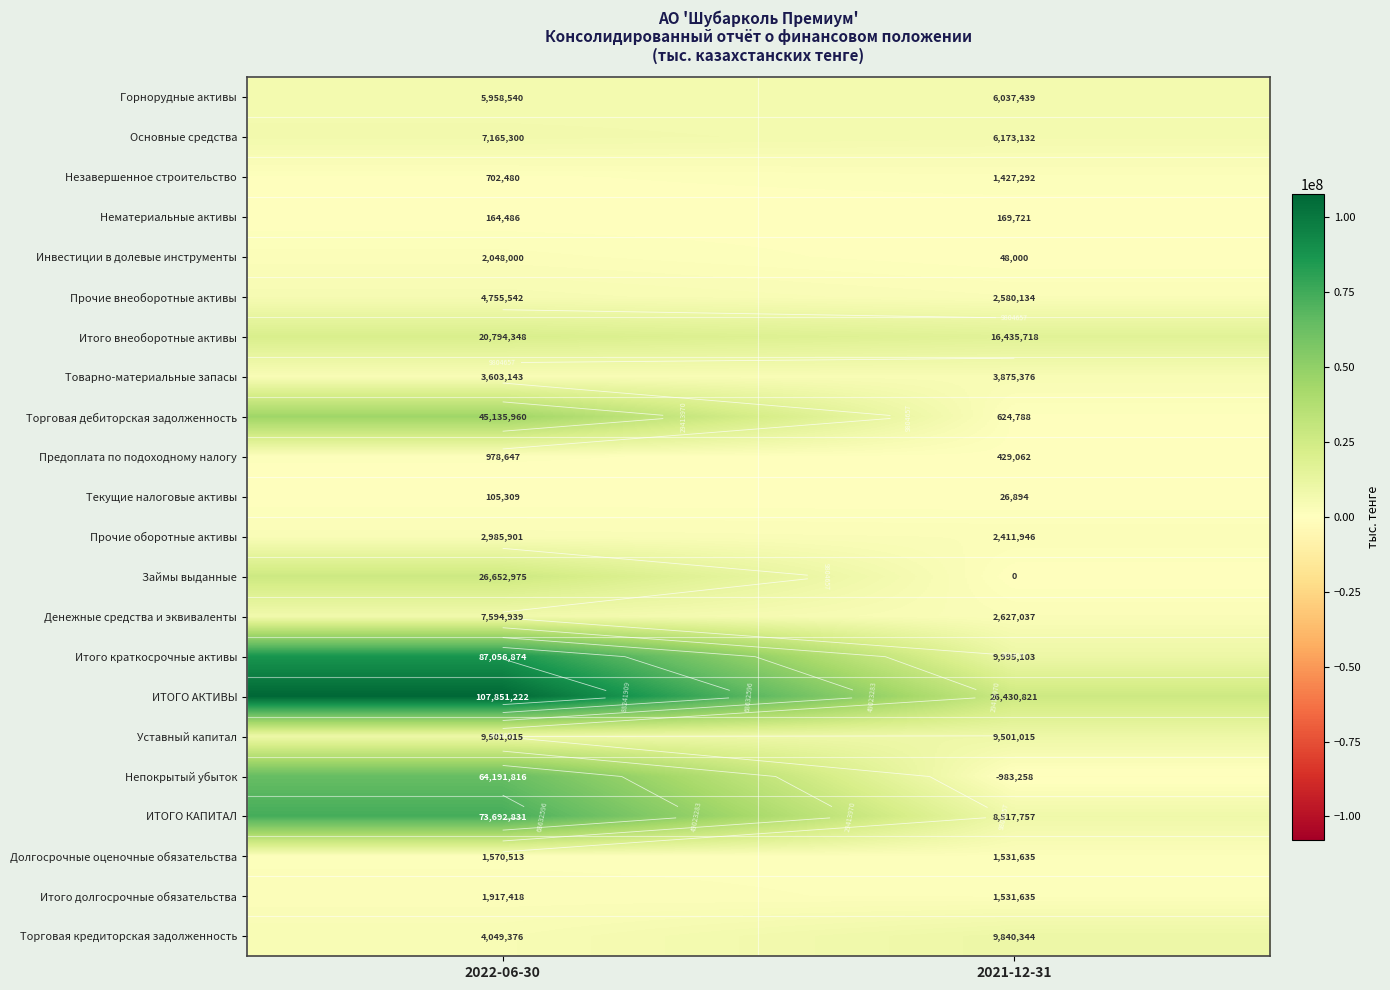

Is the value of Итого внеоборотные активы at 2022-06-30 greater than the value of Непокрытый убыток at 2021-12-31?

Yes